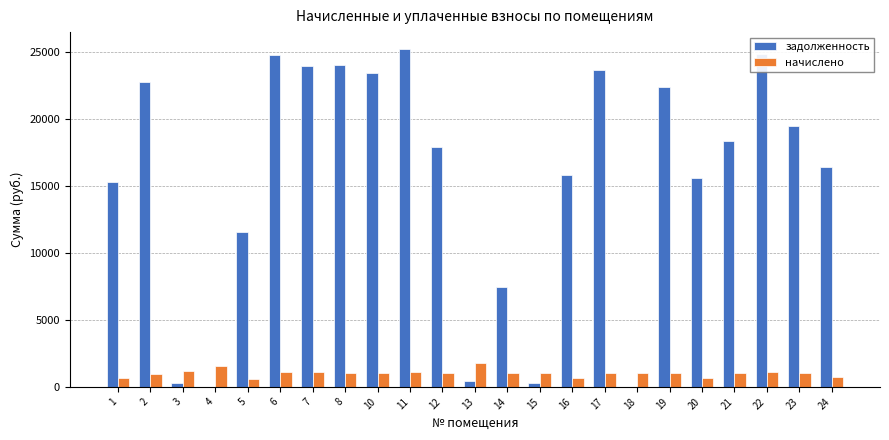

Which series has the largest range (max minus min)?

задолженность